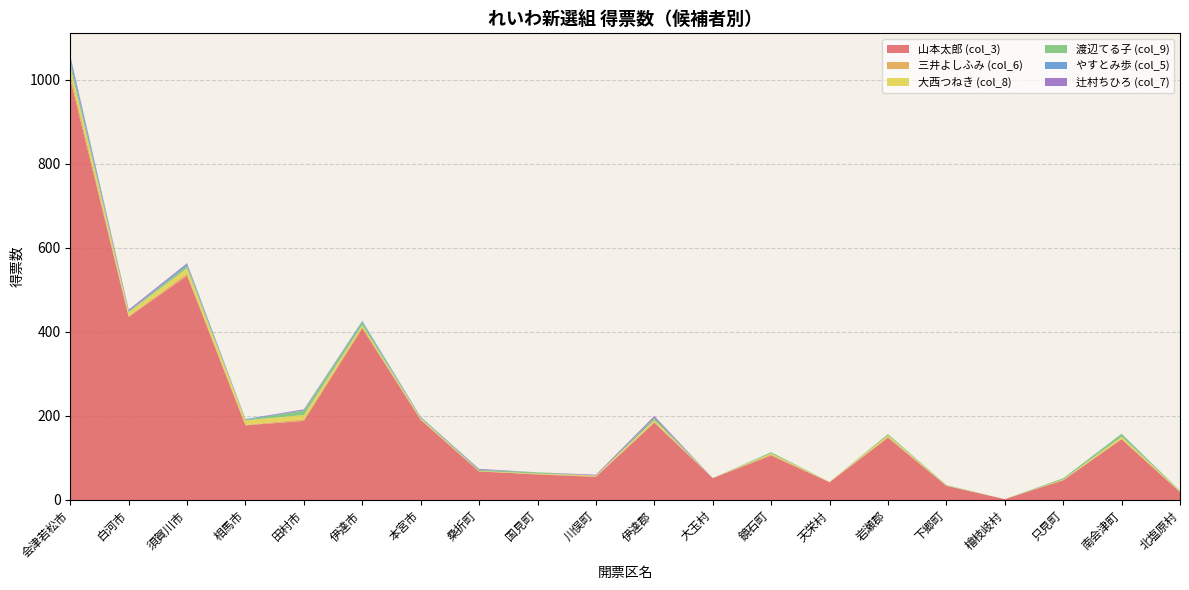

Reading left to right, transcribe all the data shown in this chart.

山本太郎 (col_3): 1001.5	435.5	533.3	177.5	188.0	407.9	190.8	67.9	60.8	55.0	183.7	52.0	105.7	42.2	147.9	33.7	2.0	46.7	144.5	19.0
三井よしふみ (col_6): 12.0	2.0	5.0	1.0	4.0	4.0	0.0	0.0	1.0	1.0	2.0	0.0	3.0	0.0	3.0	0.0	0.0	1.0	1.0	0.0
大西つねき (col_8): 18.0	9.0	13.0	11.0	10.0	4.0	4.0	1.0	1.0	2.0	4.0	0.0	2.0	1.0	3.0	1.0	0.0	1.0	5.0	2.0
渡辺てる子 (col_9): 11.0	2.1	6.0	1.0	10.6	7.0	1.0	3.0	3.0	0.0	6.0	0.0	3.0	0.0	3.0	1.0	0.0	3.0	6.0	1.0
やすとみ歩 (col_5): 11.0	1.0	4.0	2.0	1.0	3.0	2.0	0.0	0.0	0.0	0.0	0.0	0.0	0.0	0.0	0.0	0.0	0.0	1.0	0.0
辻村ちひろ (col_7): 3.5	3.0	2.0	0.0	2.0	0.0	0.0	2.0	0.0	2.0	4.0	0.0	0.0	0.0	0.0	0.0	0.0	0.0	0.0	0.0